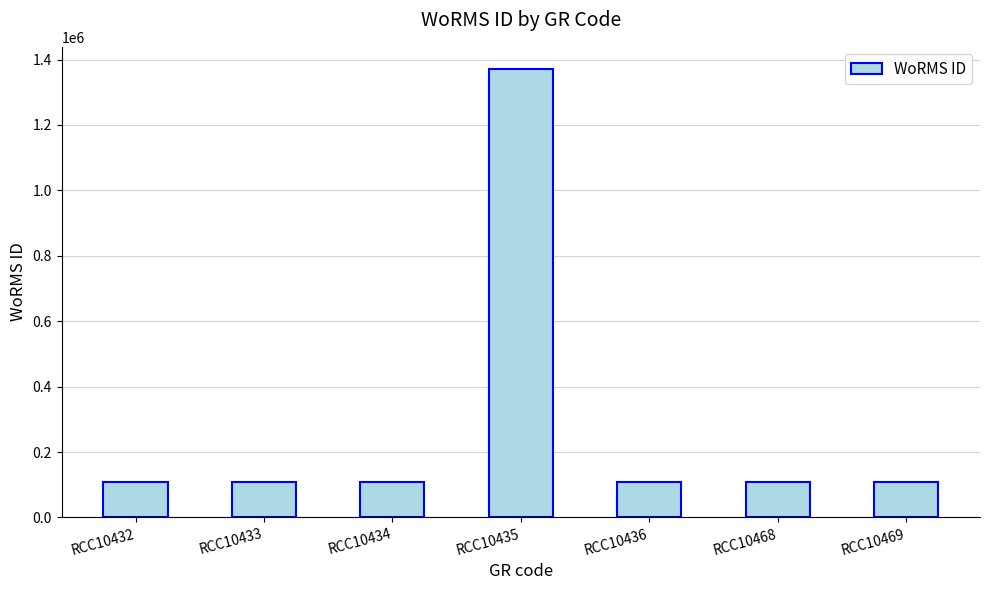

What is the minimum value shown in the chart?

109545